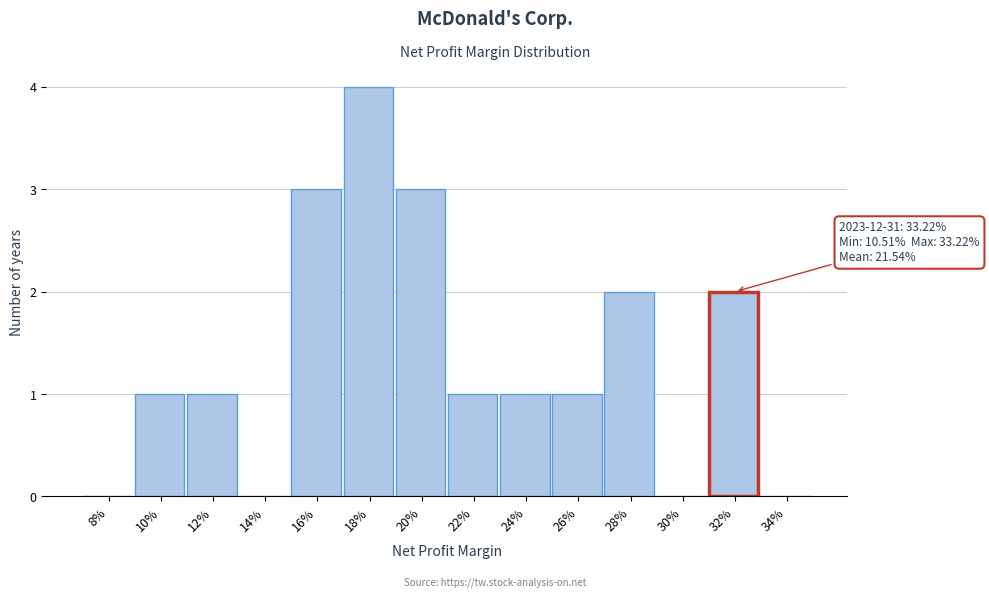

Reading left to right, transcribe all the data shown in this chart.

8%=0	10%=1	12%=1	14%=0	16%=3	18%=4	20%=3	22%=1	24%=1	26%=1	28%=2	30%=0	32%=2	34%=0